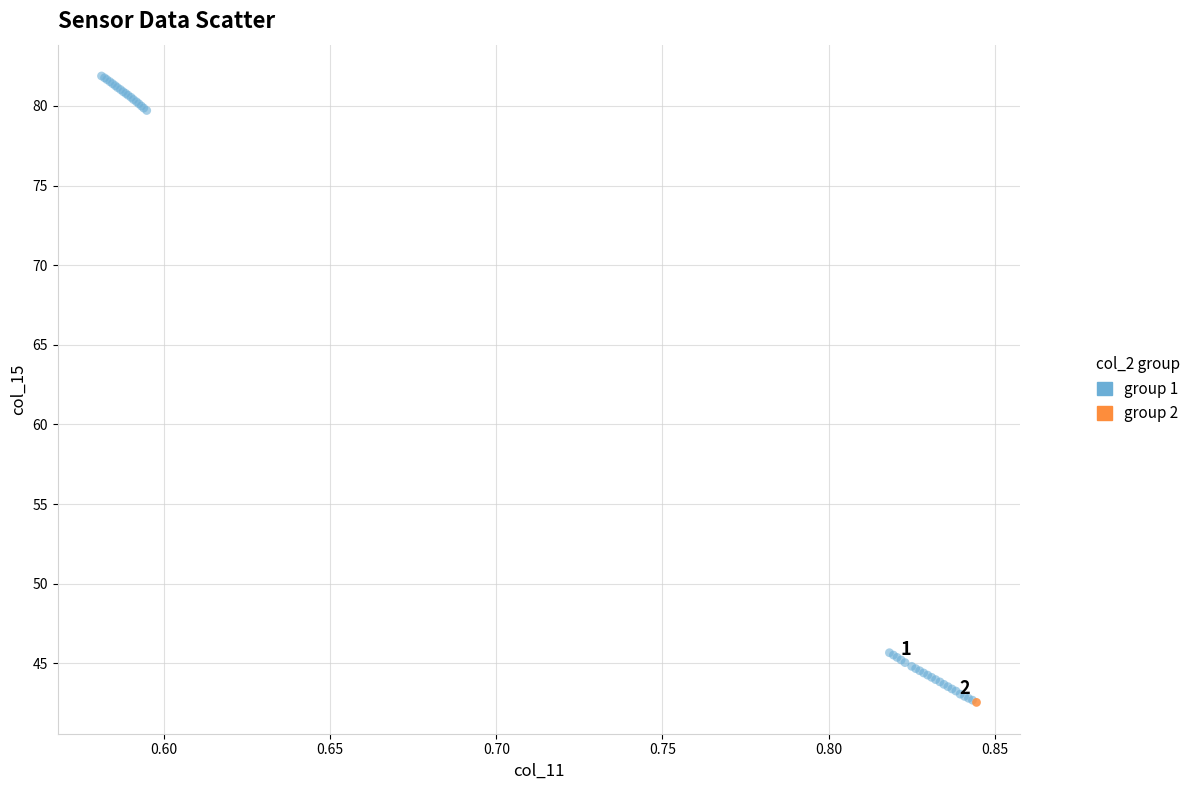

What are all the series names shown in the legend?

group 1, group 2